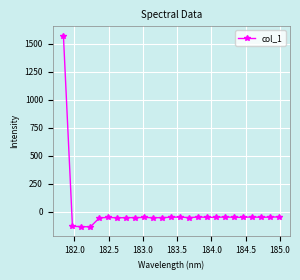

How many lines are shown in the chart?

1